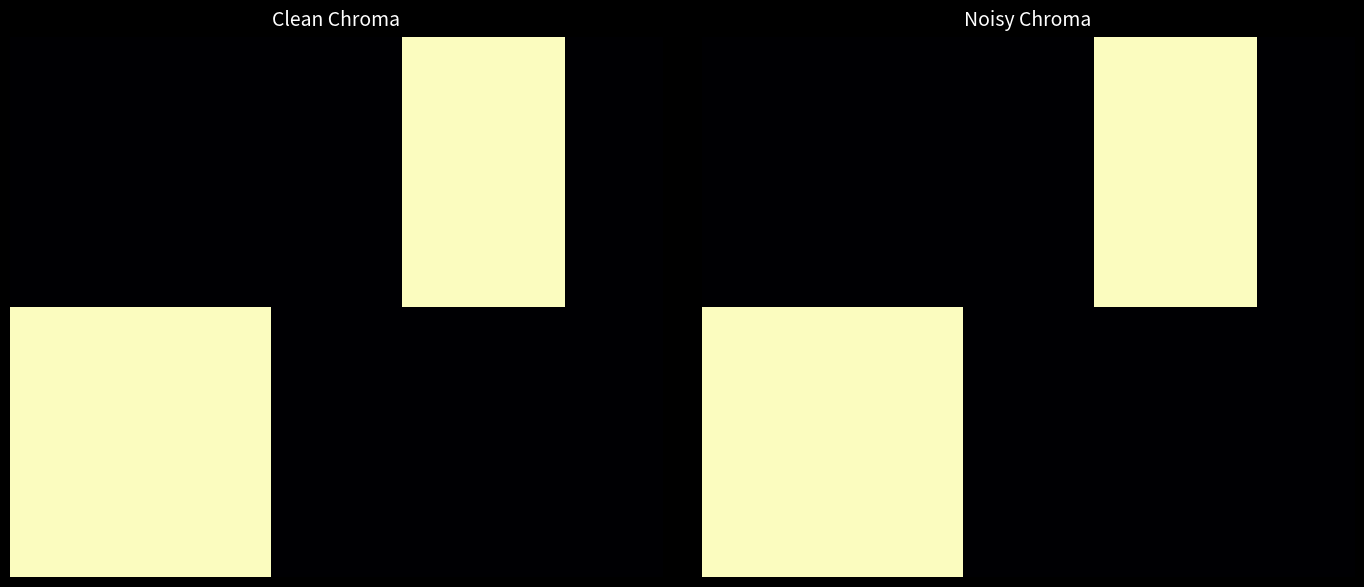

At which category is the sum across all series the highest?

15